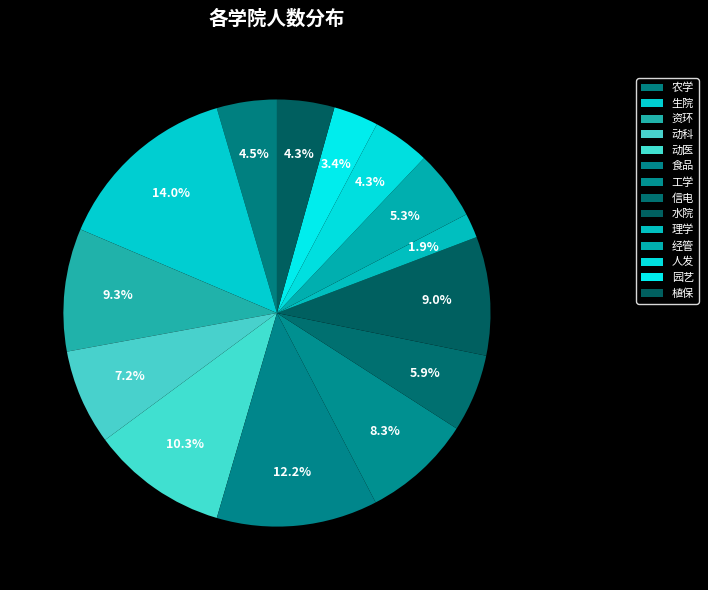

Does 水院 account for over 50% of the chart?

No